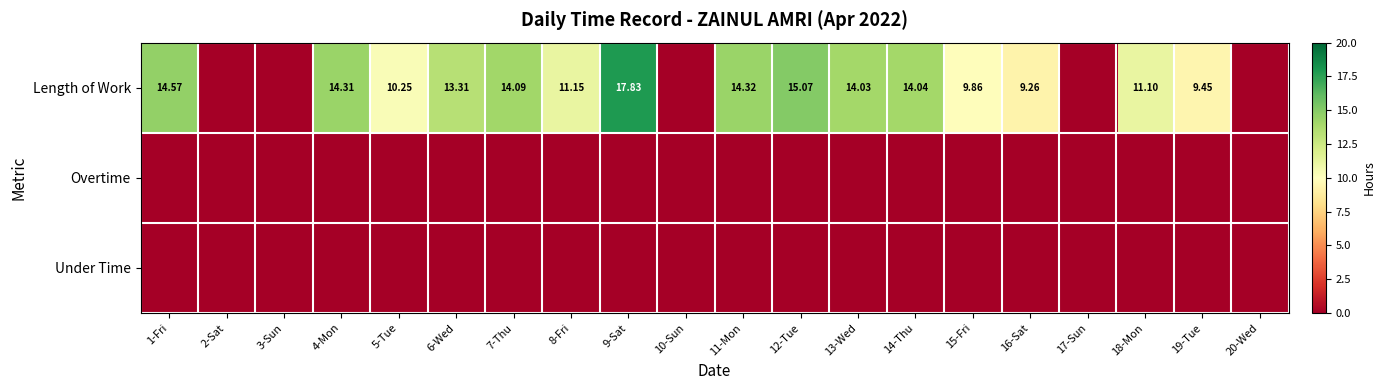

How many values in Length of Work are above zero?

15